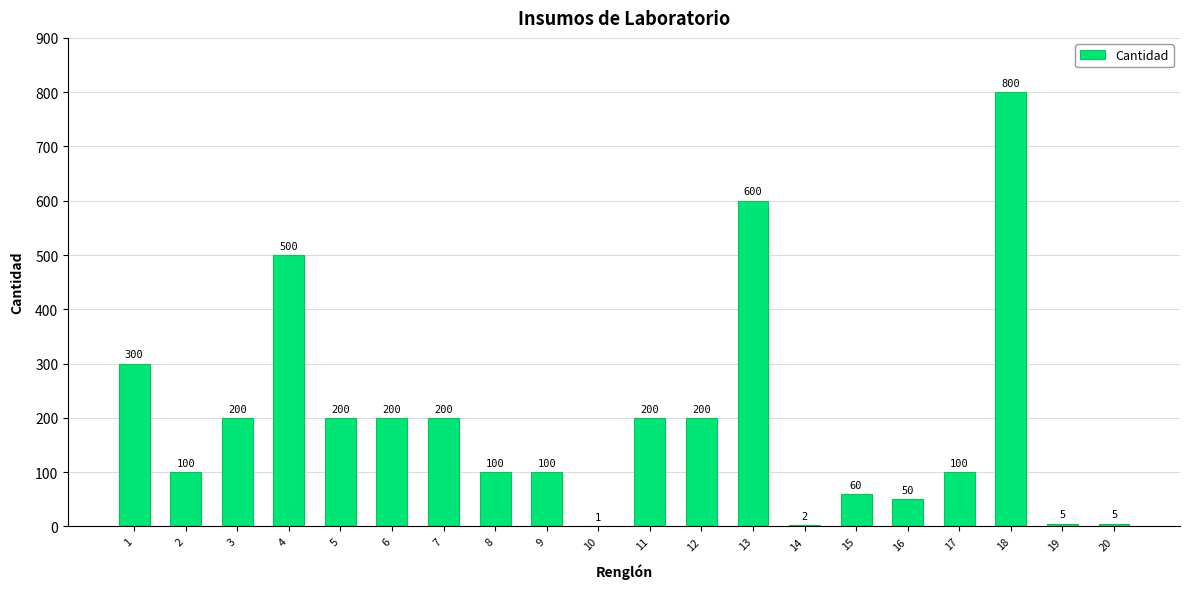

Count the number of categories in the chart.

20